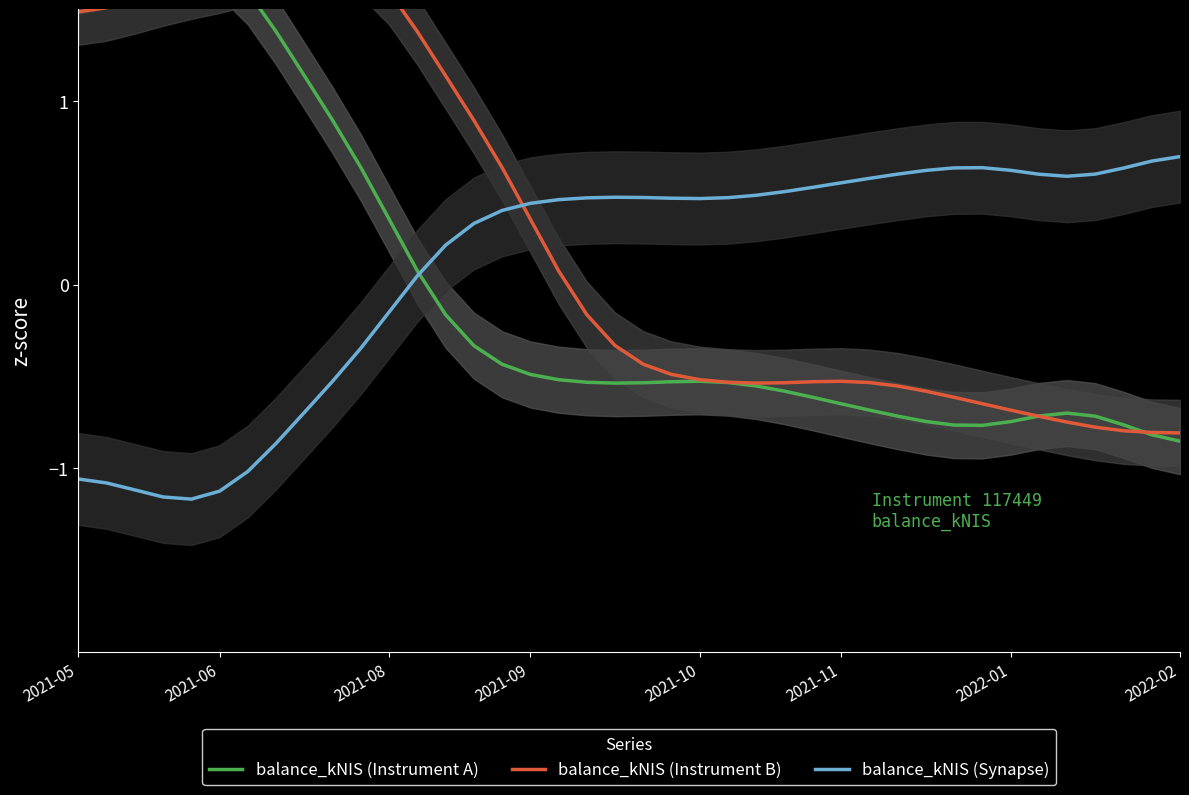

How many intersections are there between balance_kNIS (Instrument A) and balance_kNIS (Instrument B)?

3